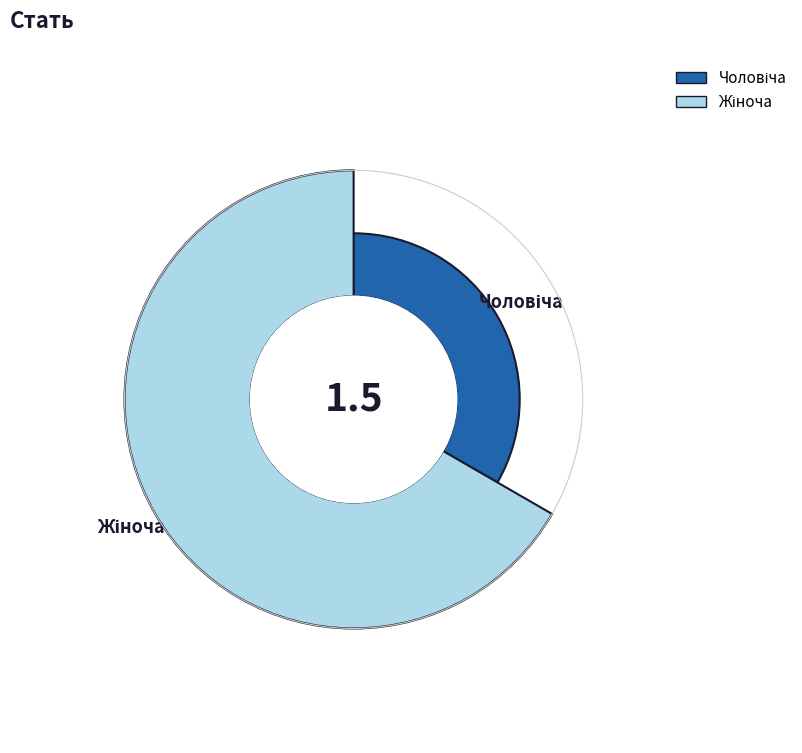

What percentage is the Чоловіча slice, to the nearest percent?

33%